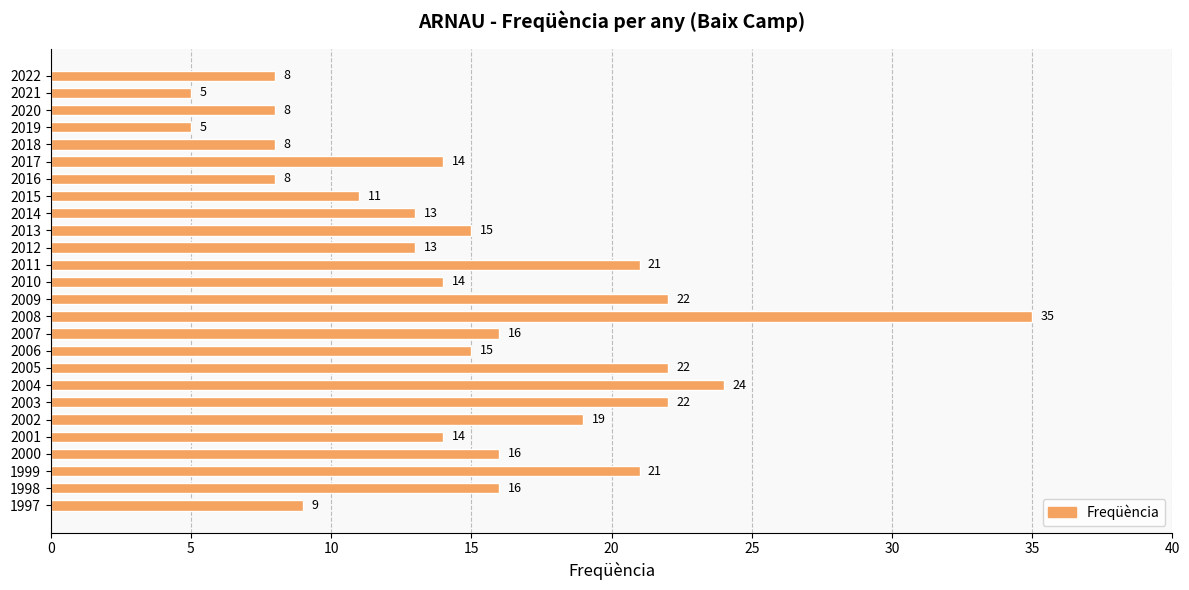

Is it true that the value at 2014 is 13?

True